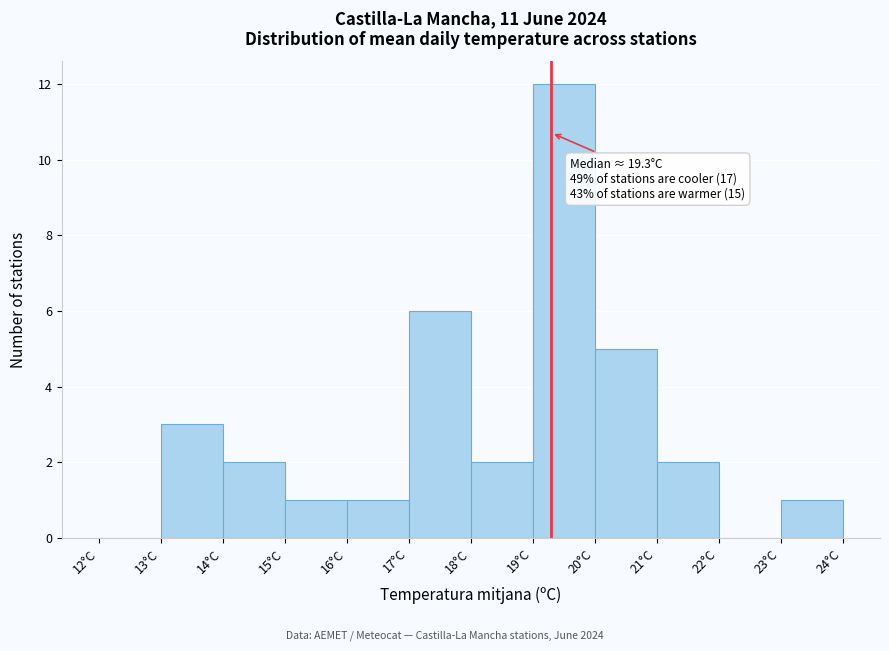

Which range on the x-axis has the tallest bar?

19 to 20